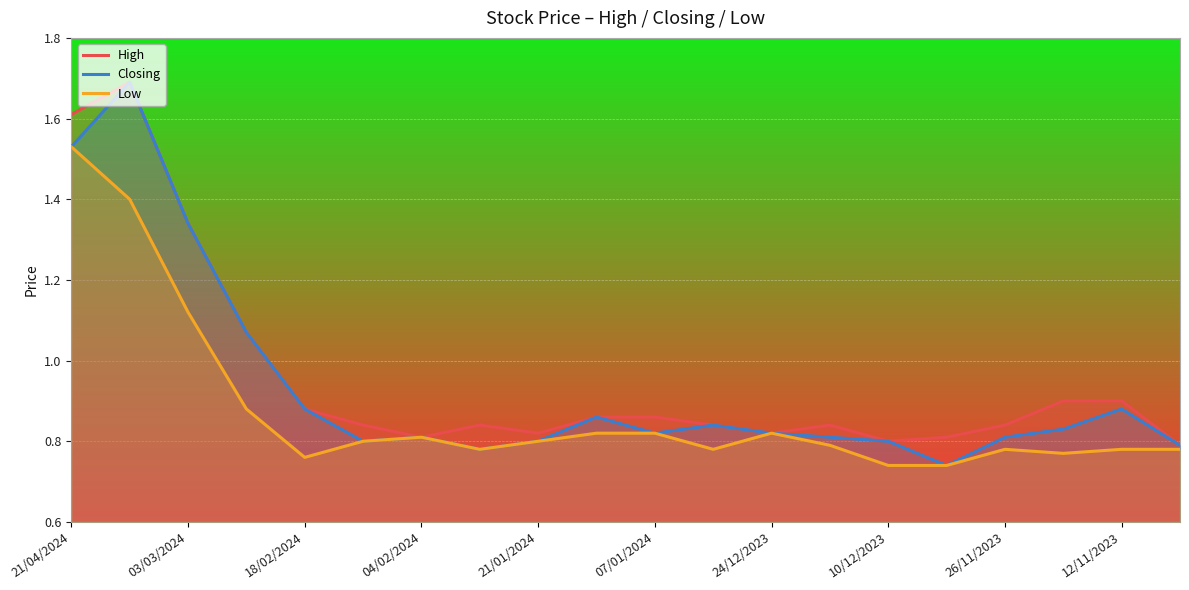

How many interior local valleys does the Closing series have?

4